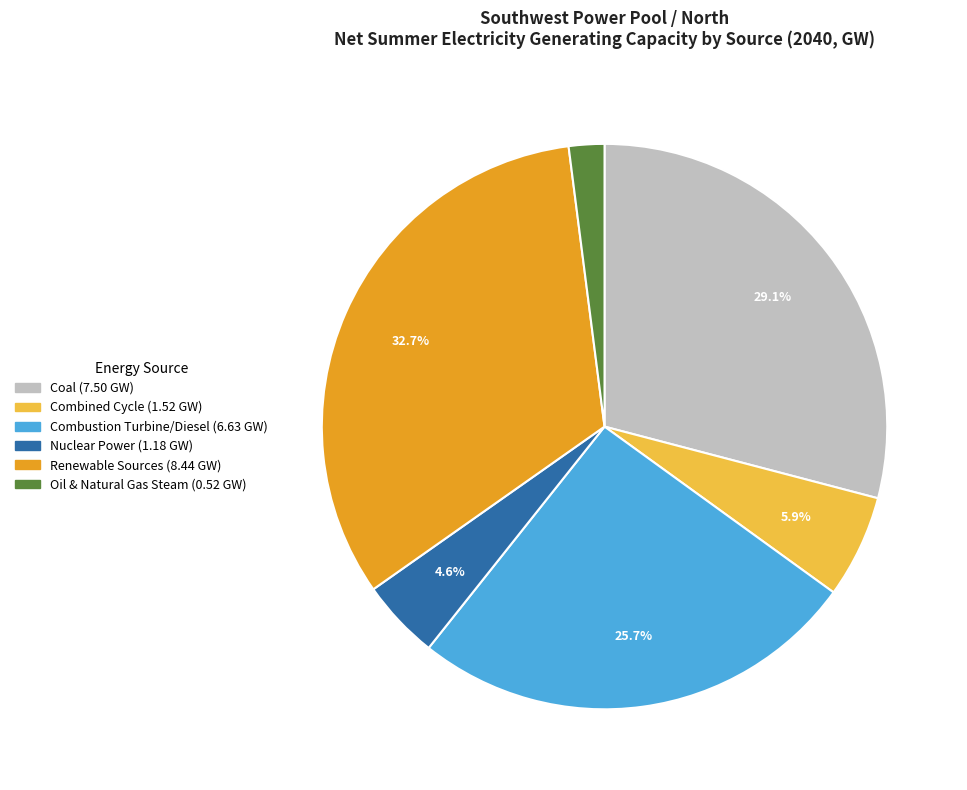

Is there any slice that represents more than half of the pie?

No